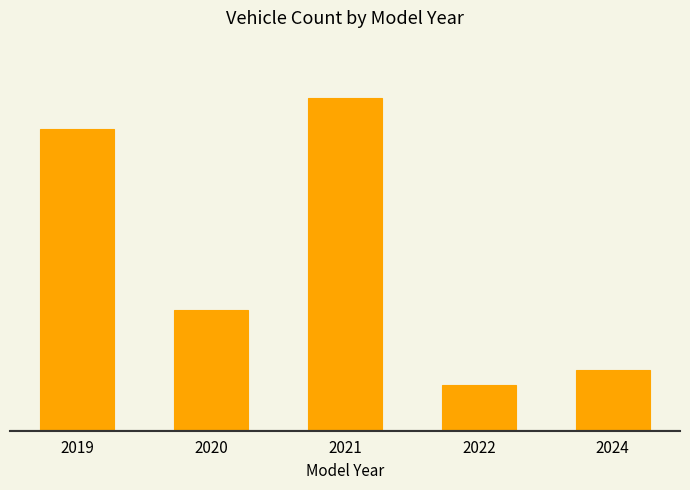

Are the bars horizontal?

No